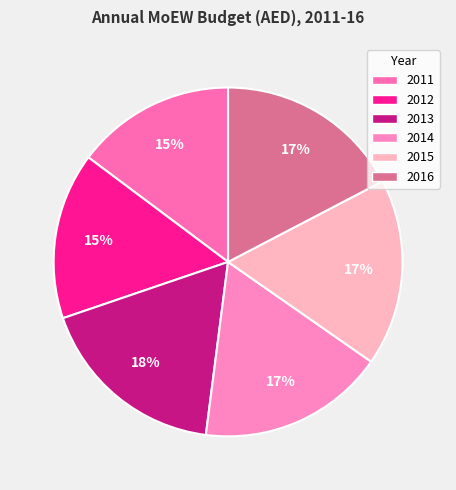

Count the number of slices in the pie.

6